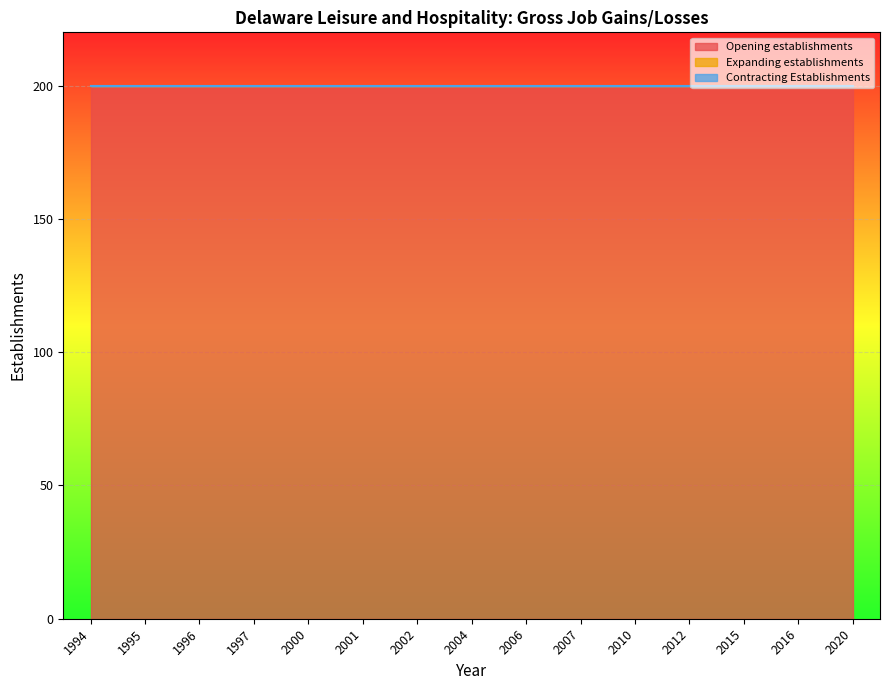

Which category has the lowest value in the Expanding establishments series?

1994